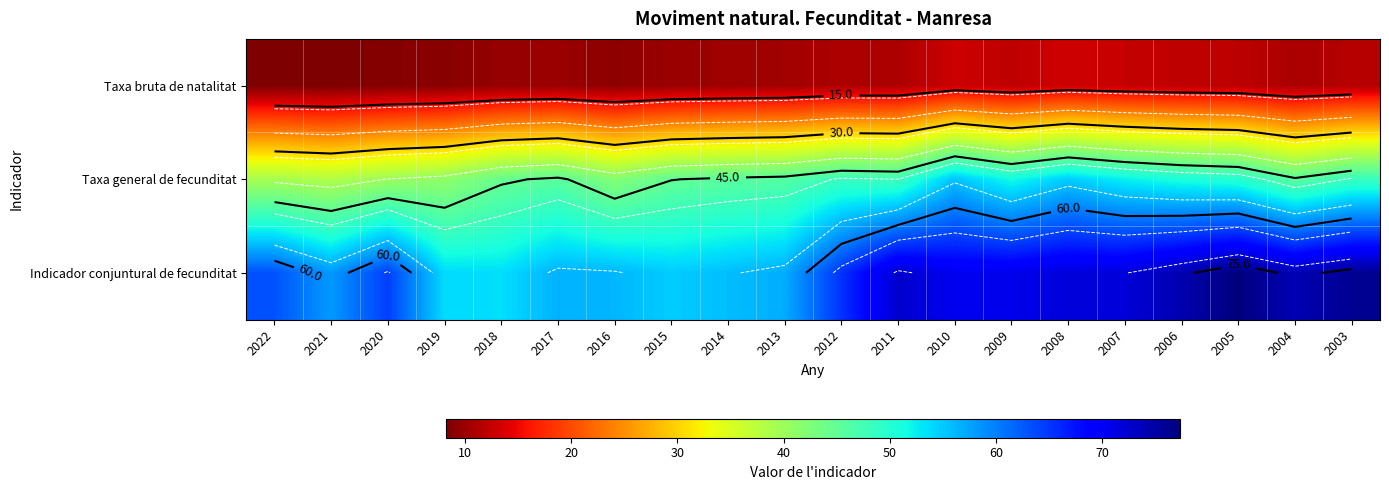

How many data points in Taxa general de fecunditat are above 46?

10